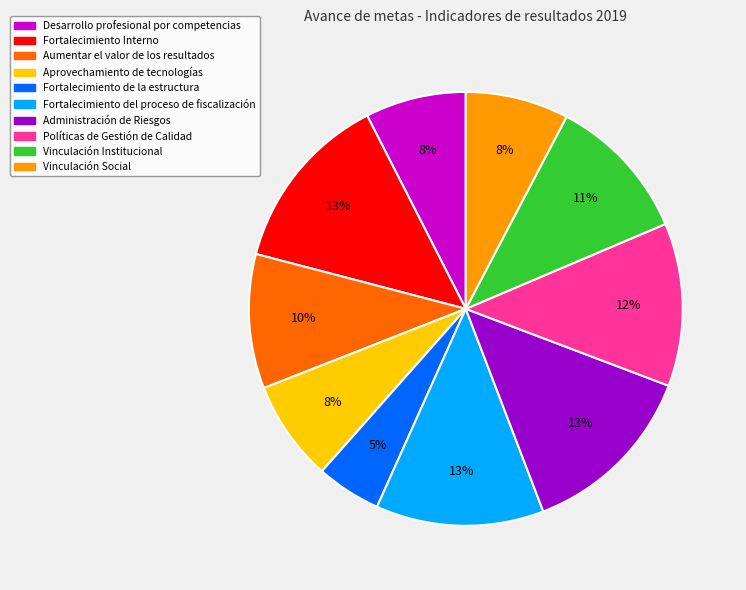

Is there a majority slice in this chart?

No